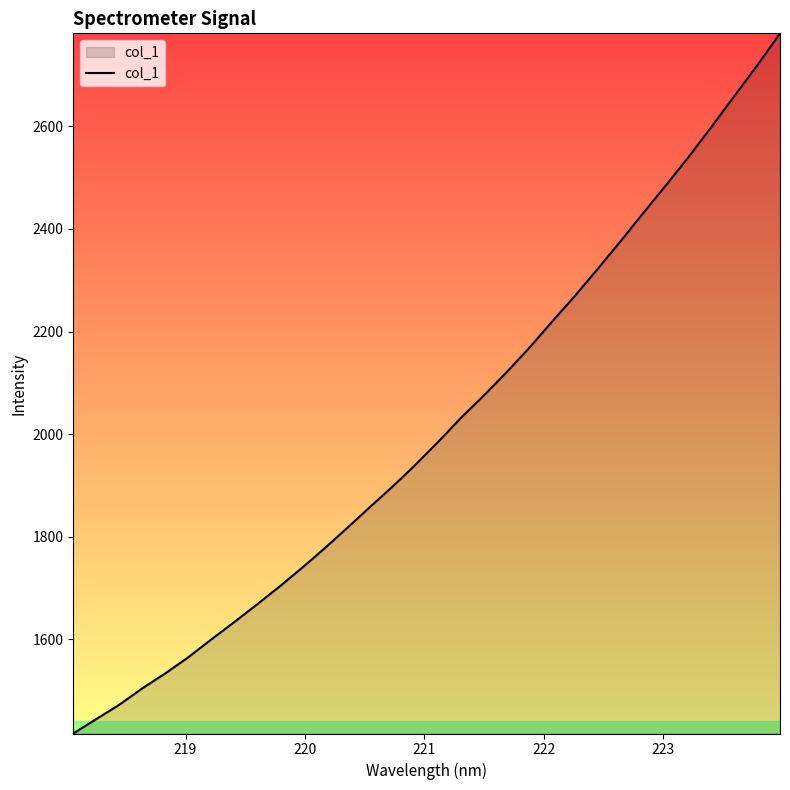

Reading left to right, extract all data points from this chart.

1416.4	1444.4	1471.9	1503.7	1532.7	1563.7	1598.1	1631.8	1666.2	1701.4	1738.3	1776.8	1816.8	1857.7	1898.0	1940.2	1985.2	2031.9	2075.3	2120.8	2168.5	2219.5	2269.7	2322.2	2376.0	2431.2	2485.6	2541.1	2599.4	2659.3	2718.8	2781.2